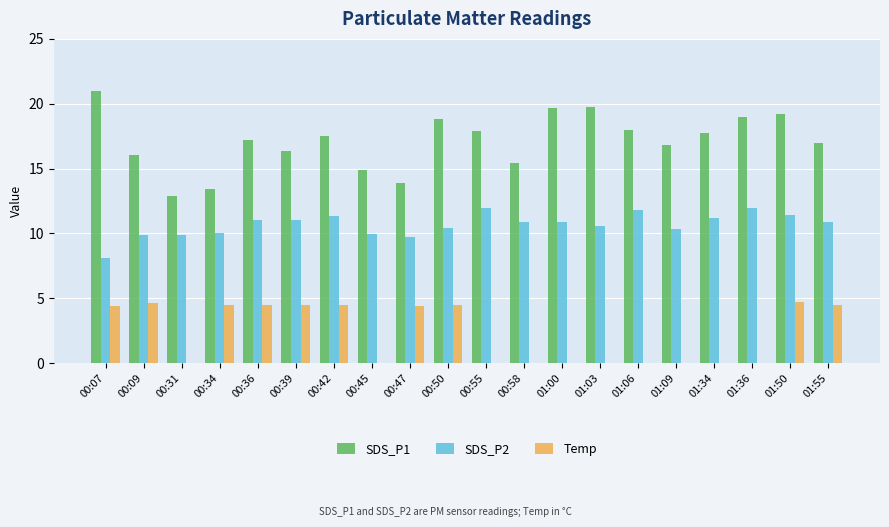

What is the total value across all series at 00:55?

29.9